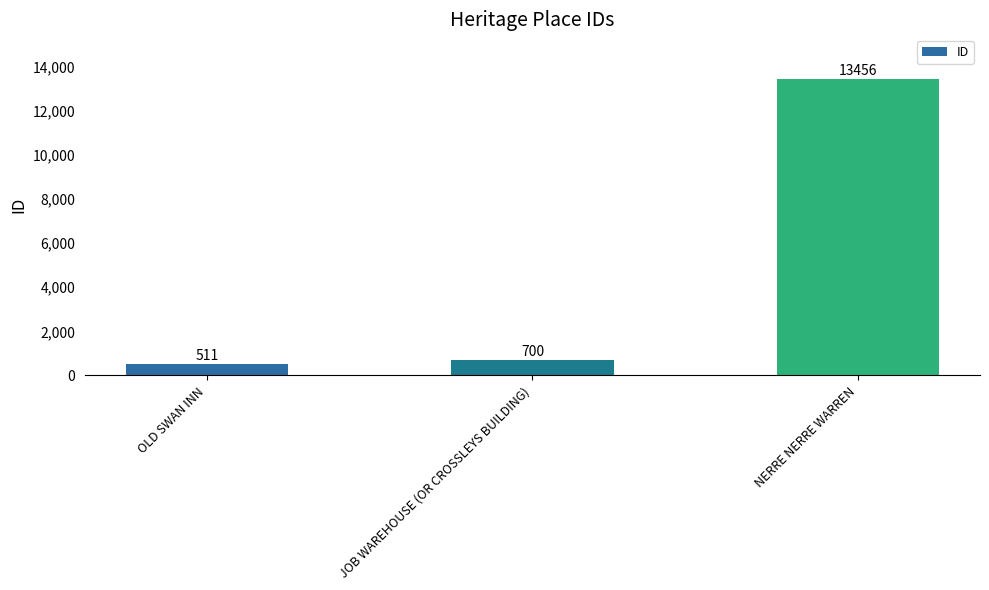

What is the change in value from OLD SWAN INN to NERRE NERRE WARREN?

+12945